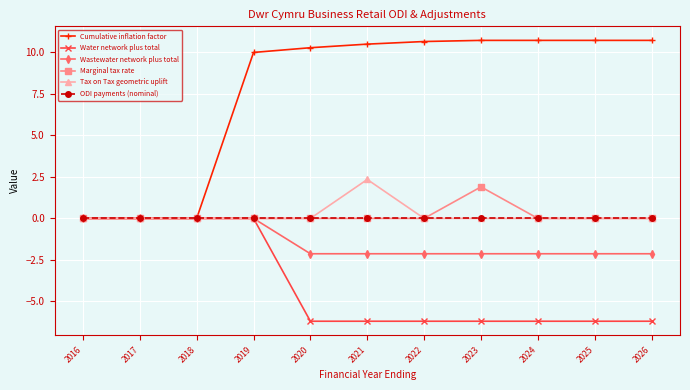

Count the number of categories in the chart.

11